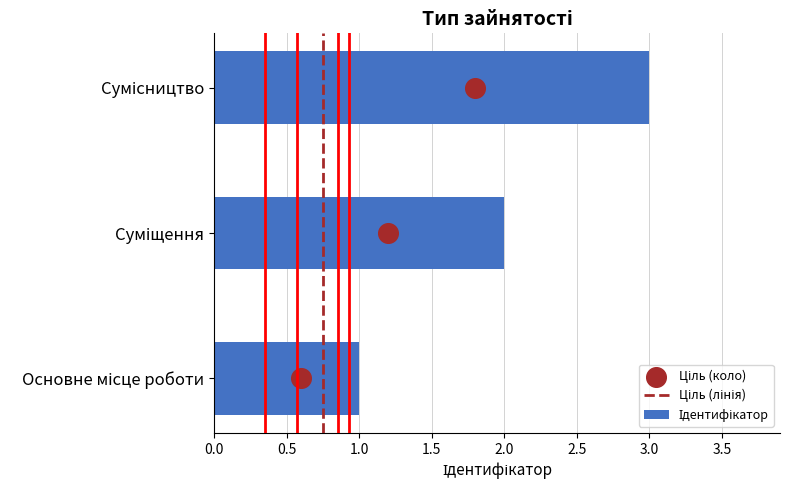

Which has a higher value, Основне місце роботи or Суміщення?

Суміщення